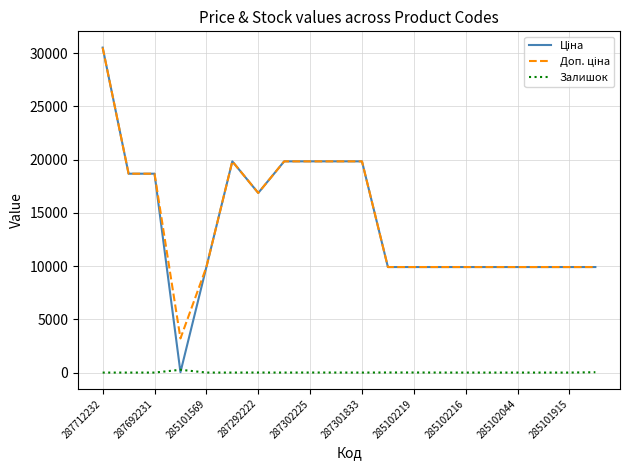

Does the chart display data point markers on the line(s)?

No